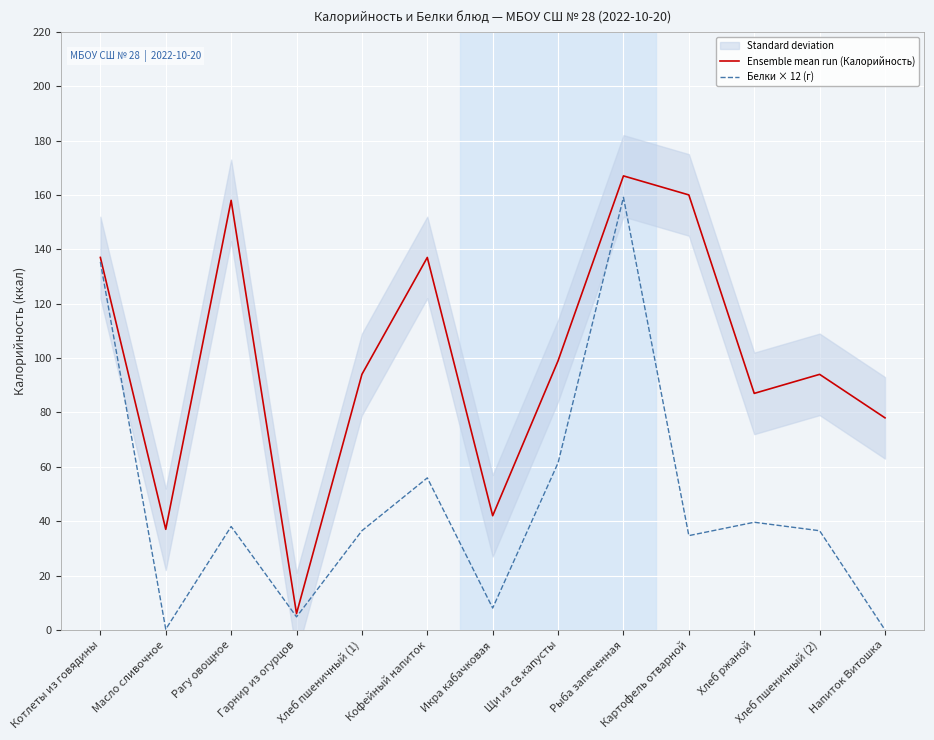

Between Напиток Витошка and Гарнир из огурцов, which is larger?

Напиток Витошка